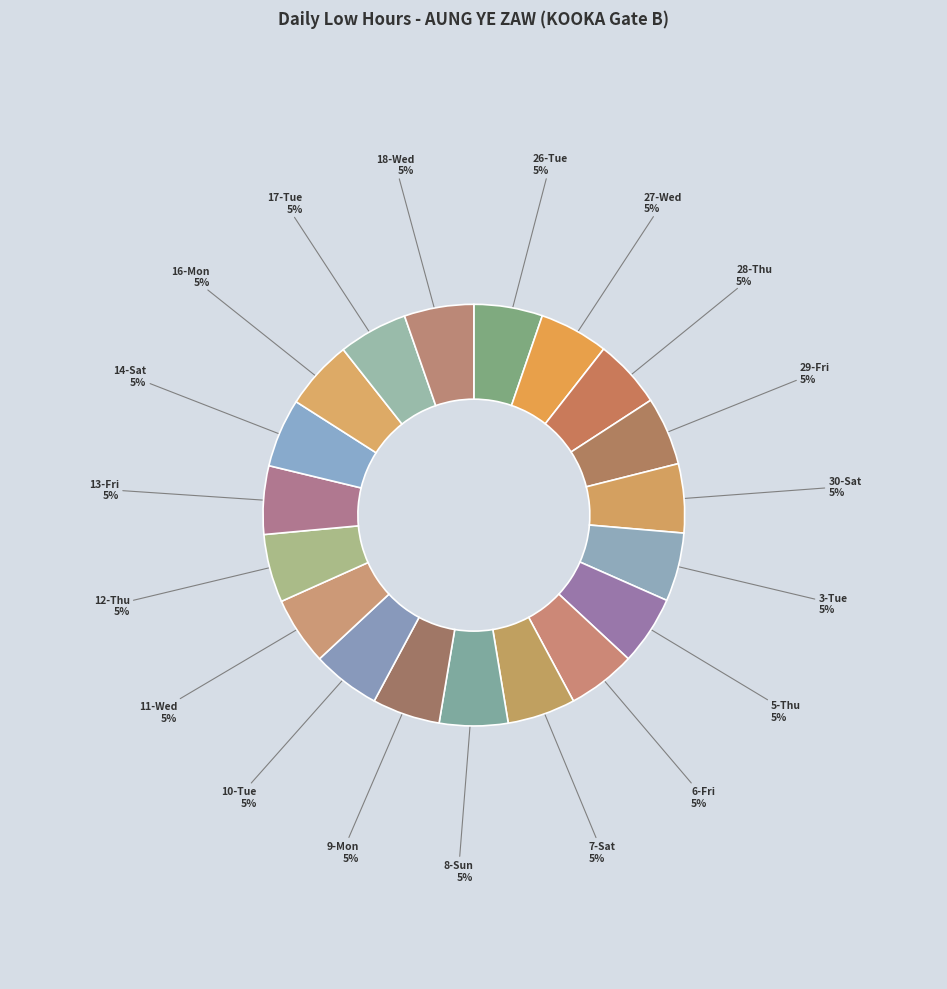

Is there any slice that represents more than half of the pie?

No